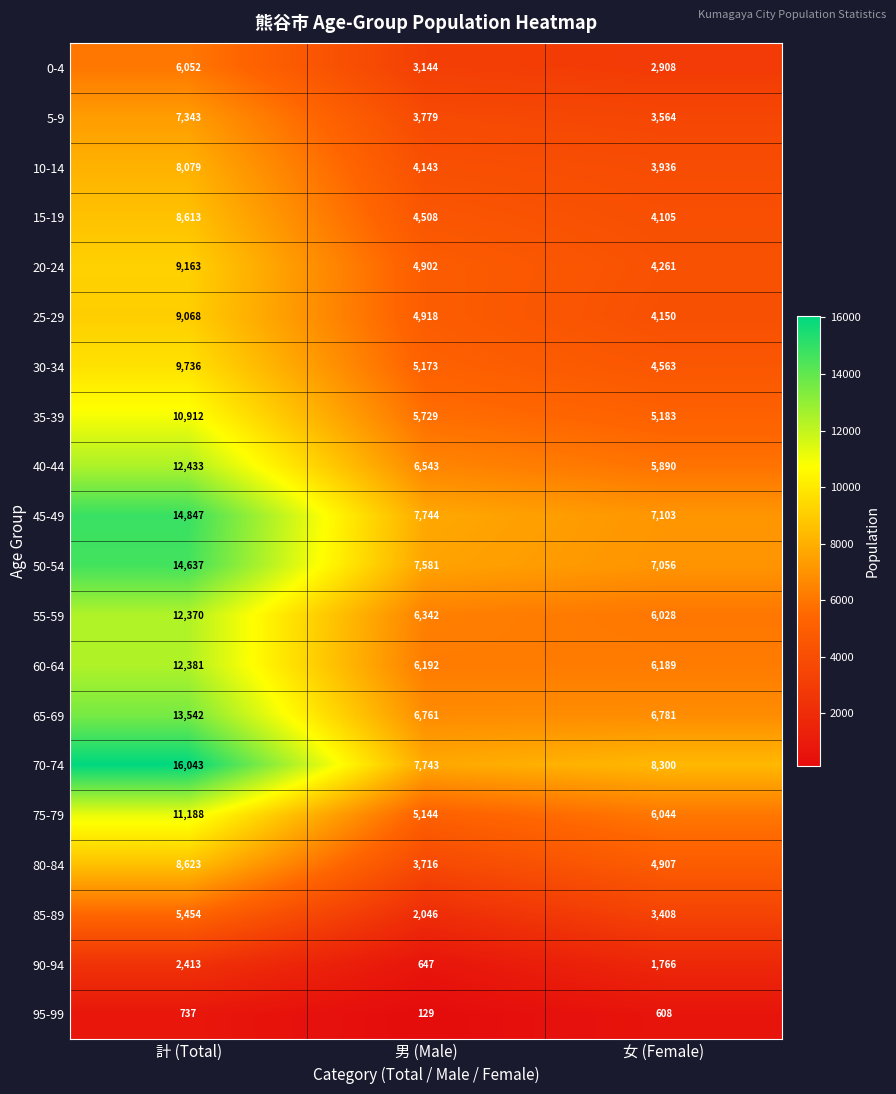

How many values in the 35-39 series are below 5729?

1